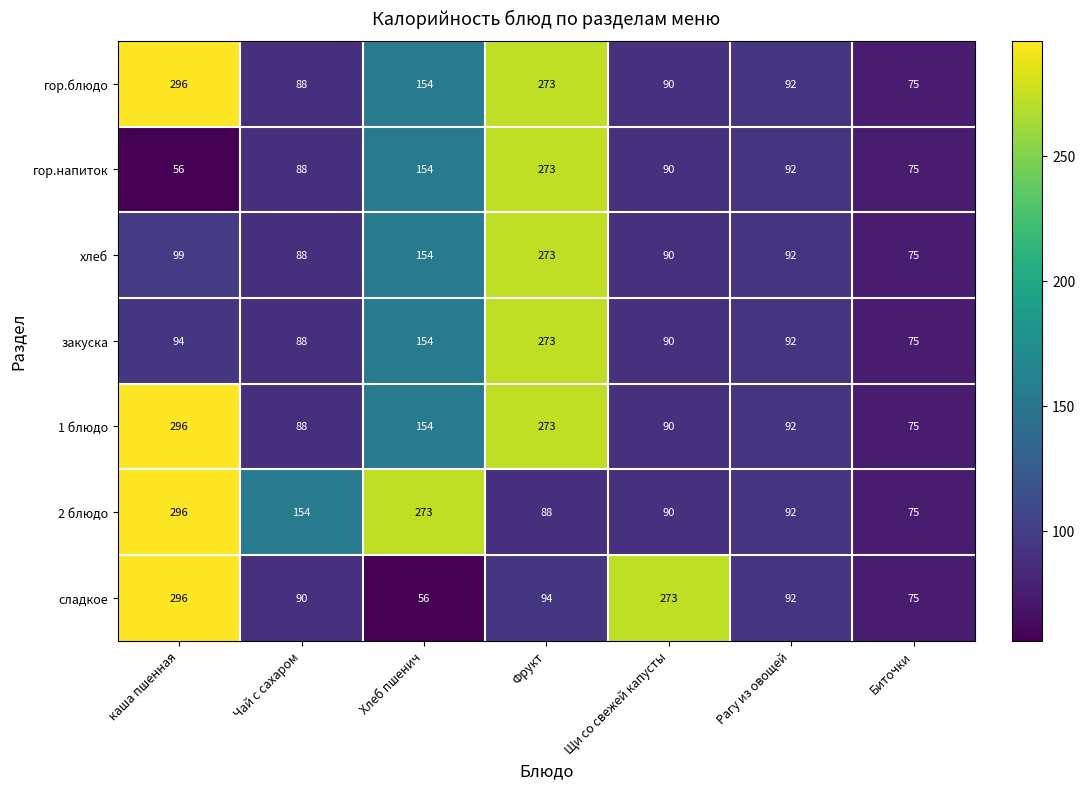

What is the difference between the highest and lowest values at каша пшенная?

240